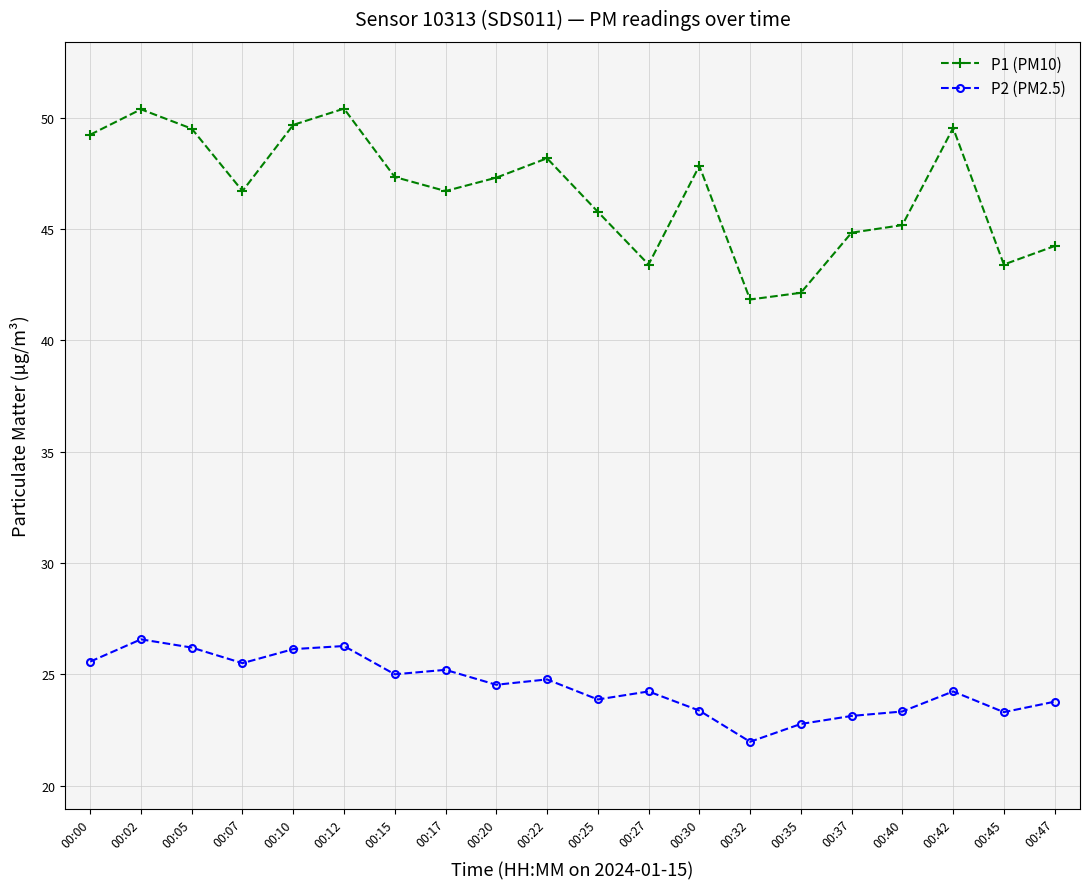

Which series has the largest total across all categories?

P1 (PM10)